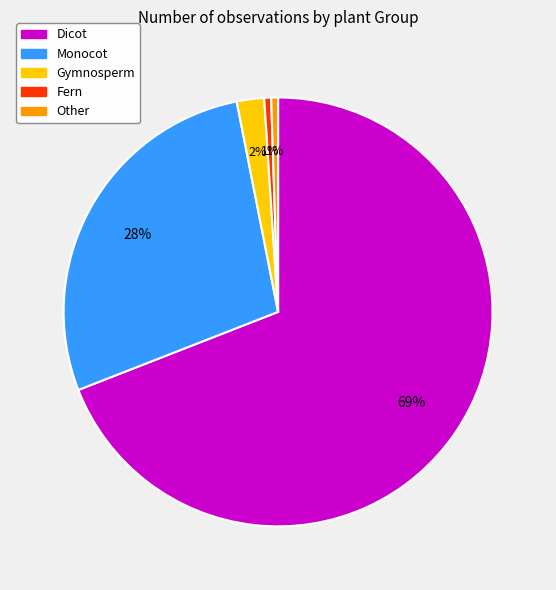

Is it true that Monocot is 28% of the pie?

True